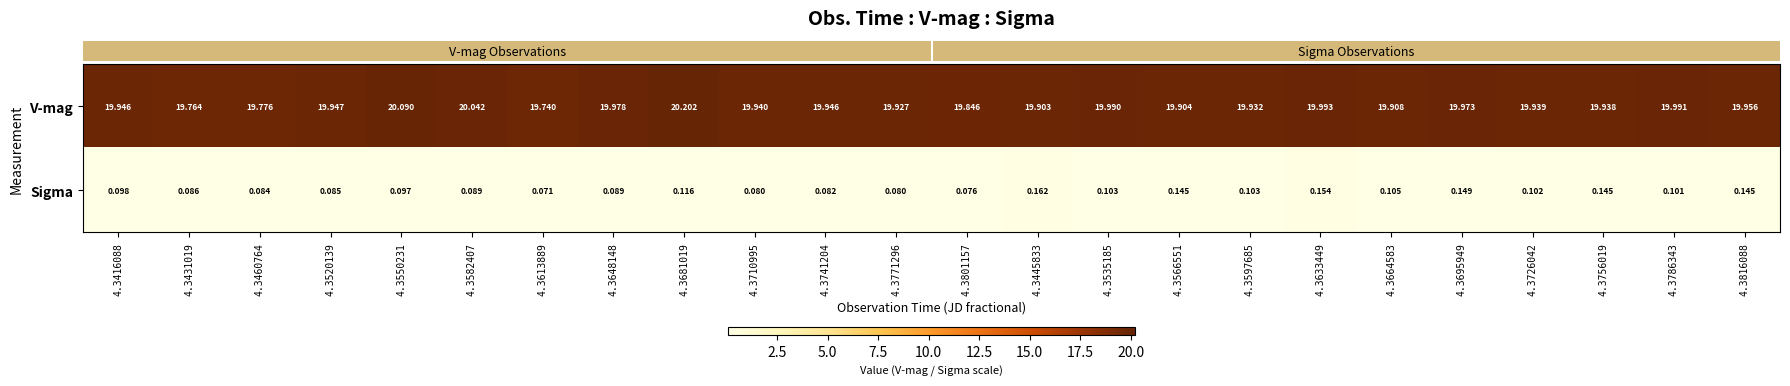

Between 4.3582407 and 4.3710995, which series saw the biggest shift?

V-mag